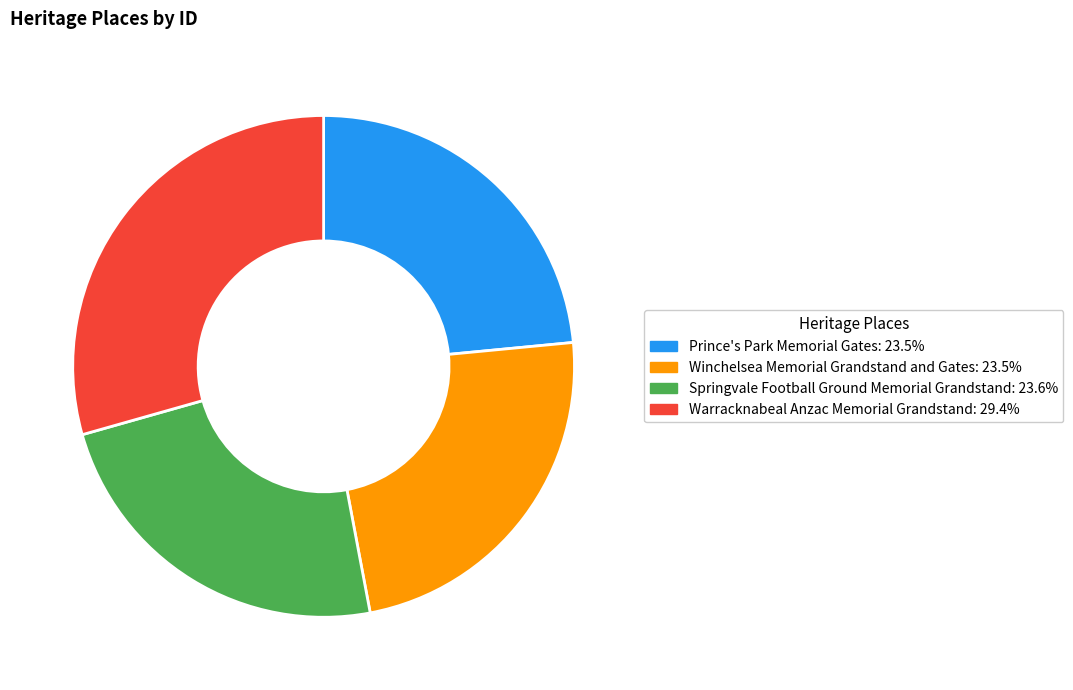

Is it true that Winchelsea Memorial Grandstand and Gates is 24% of the pie?

True